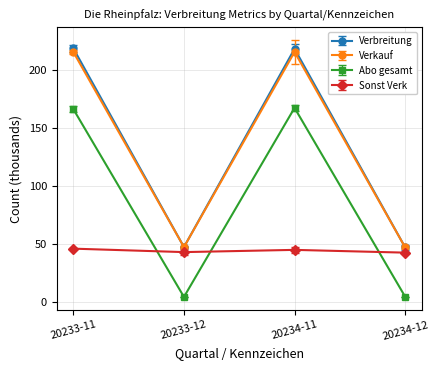

Is the value of Abo gesamt at 20233-12 greater than the value of Verbreitung at 20234-12?

No